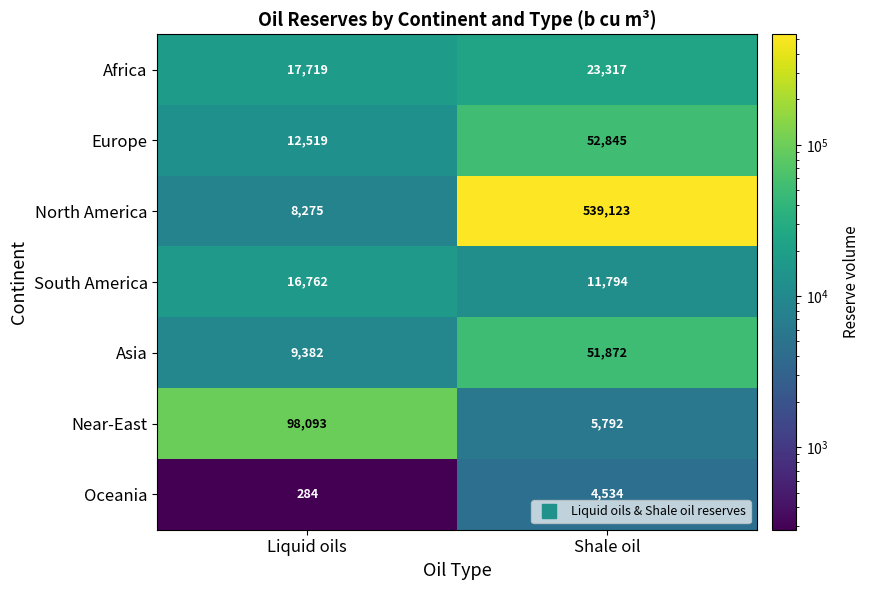

How many distinct data groups are displayed?

7